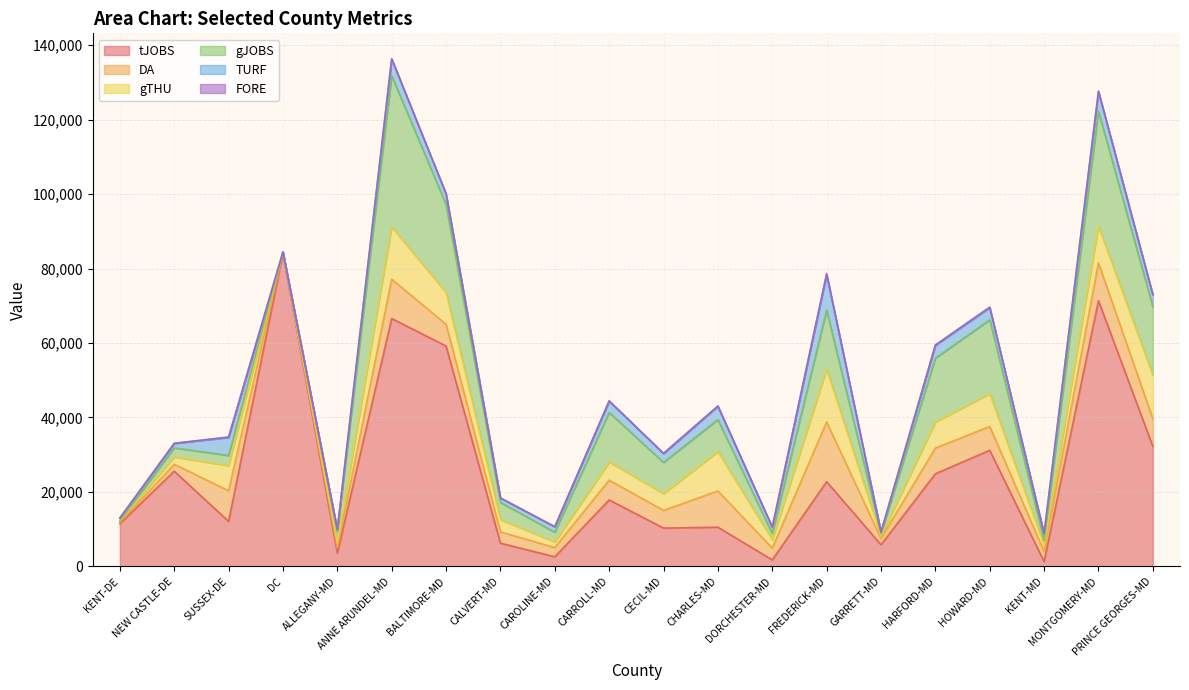

What position from the right is HOWARD-MD?

4